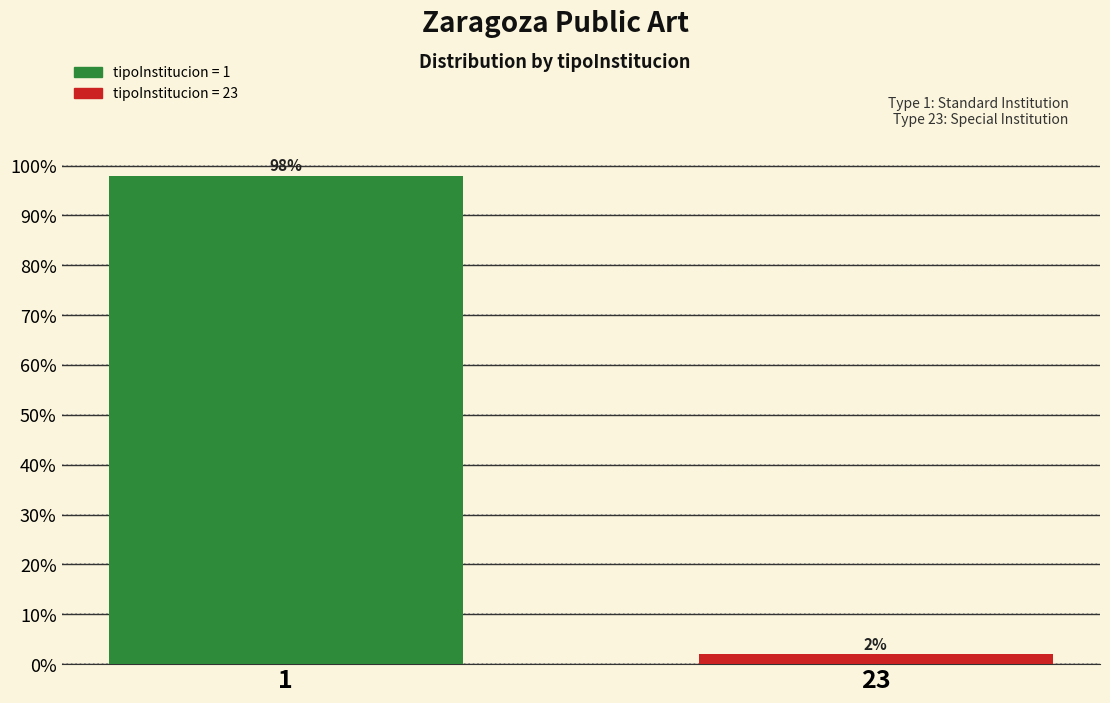

Reading left to right, extract all data points from this chart.

1=98	23=2